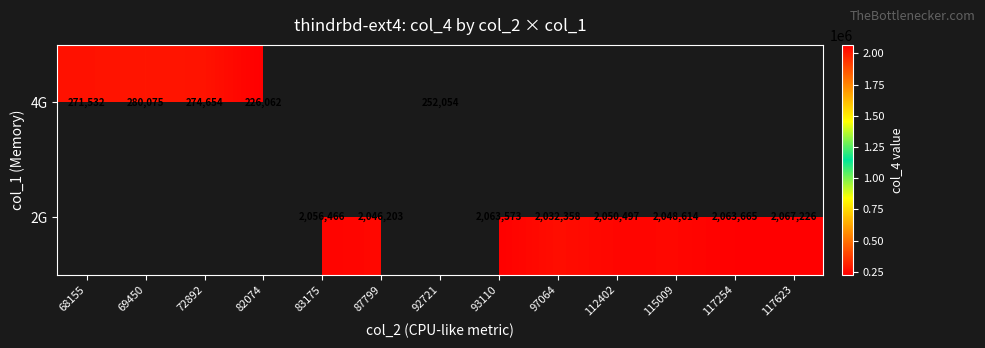

Is the value of 4G at 68155 greater than the value of 2G at 117254?

No